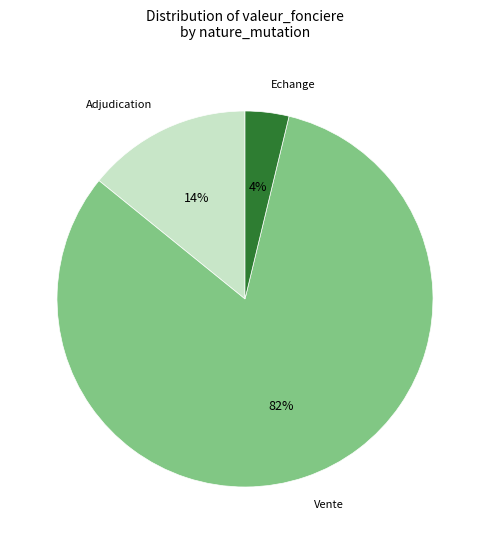

To the nearest percent, what is the difference between the largest and smallest slice percentages?

78%